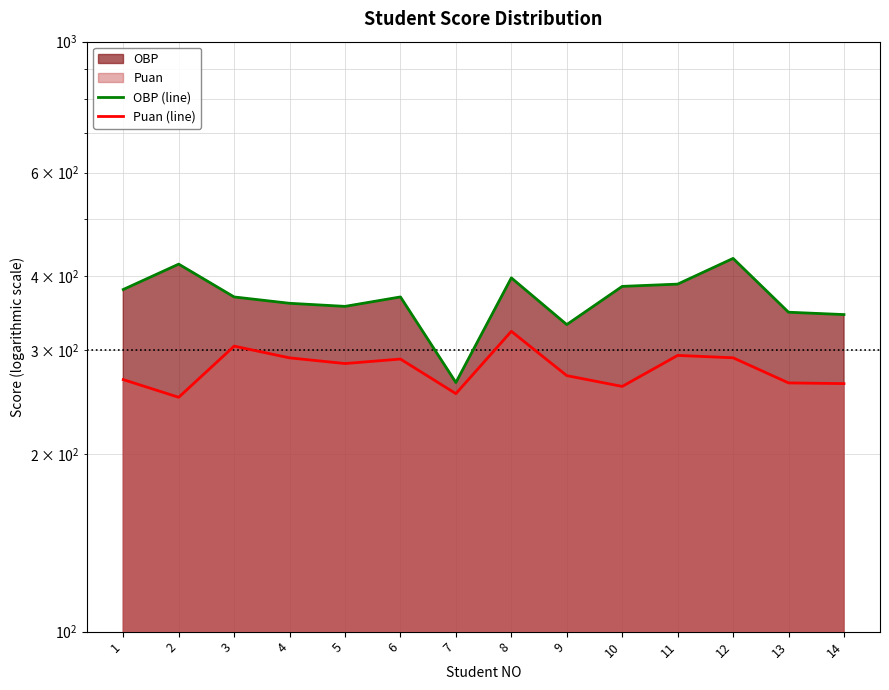

How many data points does each series have?

14